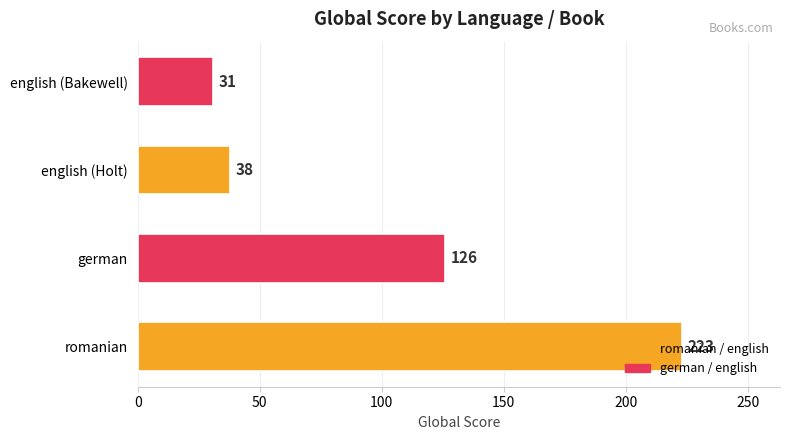

The value at german is 39. True or false?

False